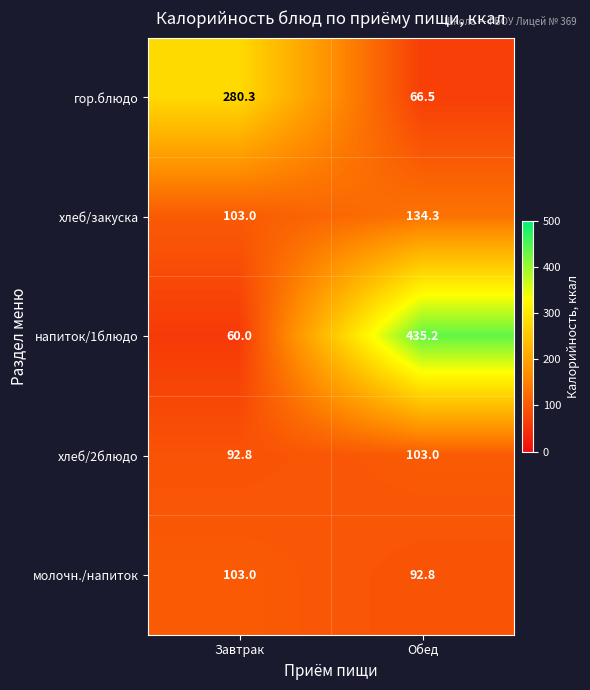

Reading right to left, what are all the values shown in this chart?

гор.блюдо: 66.5	280.3
хлеб/закуска: 134.3	103.0
напиток/1блюдо: 435.2	60.0
хлеб/2блюдо: 103.0	92.8
молочн./напиток: 92.8	103.0